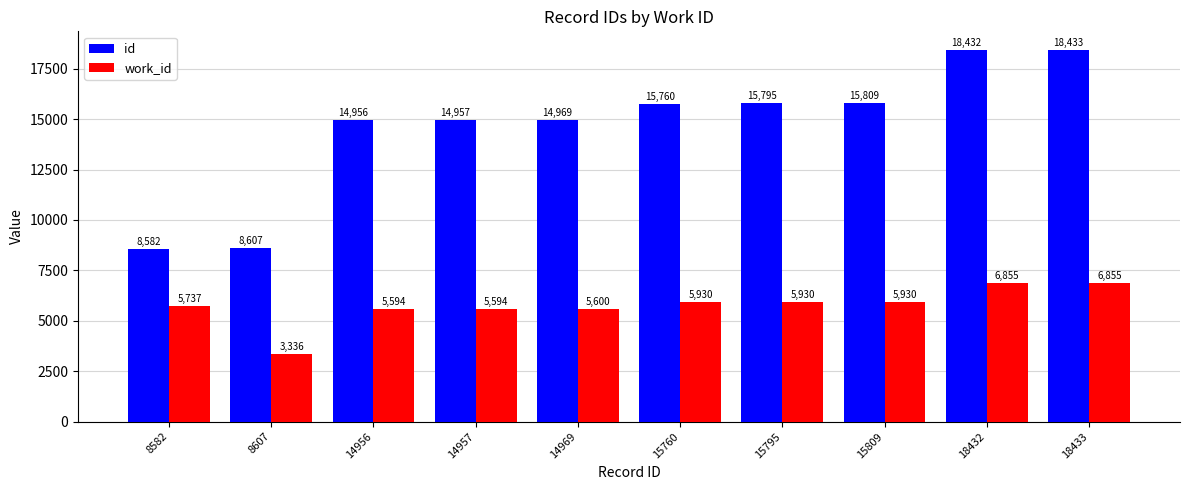

At how many categories does at least one series exceed 3682?

10